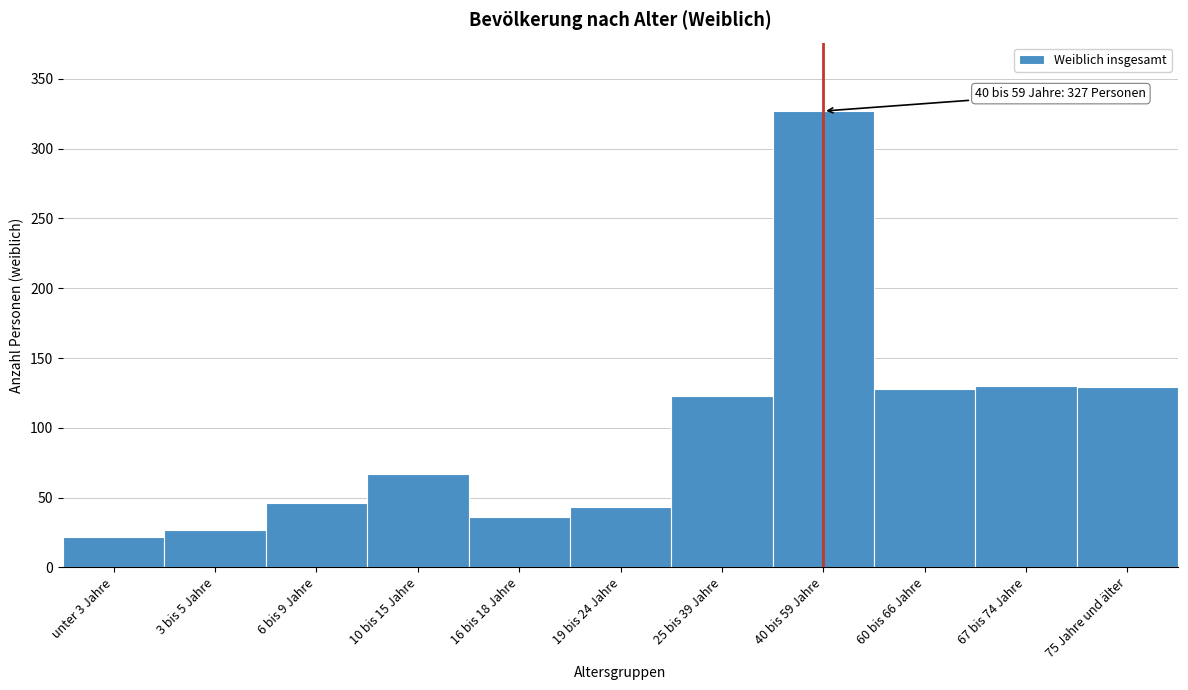

Which label corresponds to the largest value in the chart?

40 bis 59 Jahre